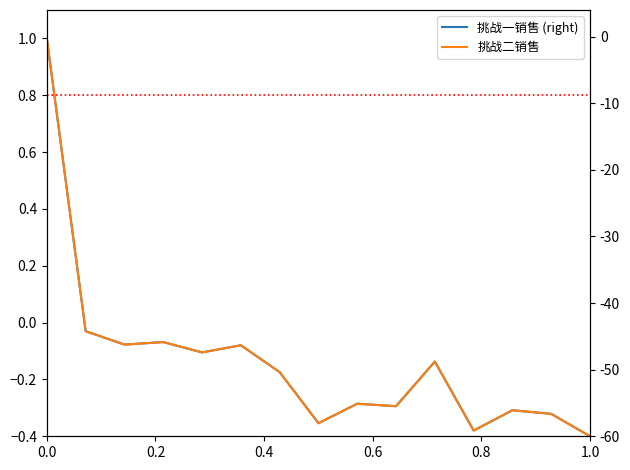

How many values in the 挑战二销售 series exceed 0?

1